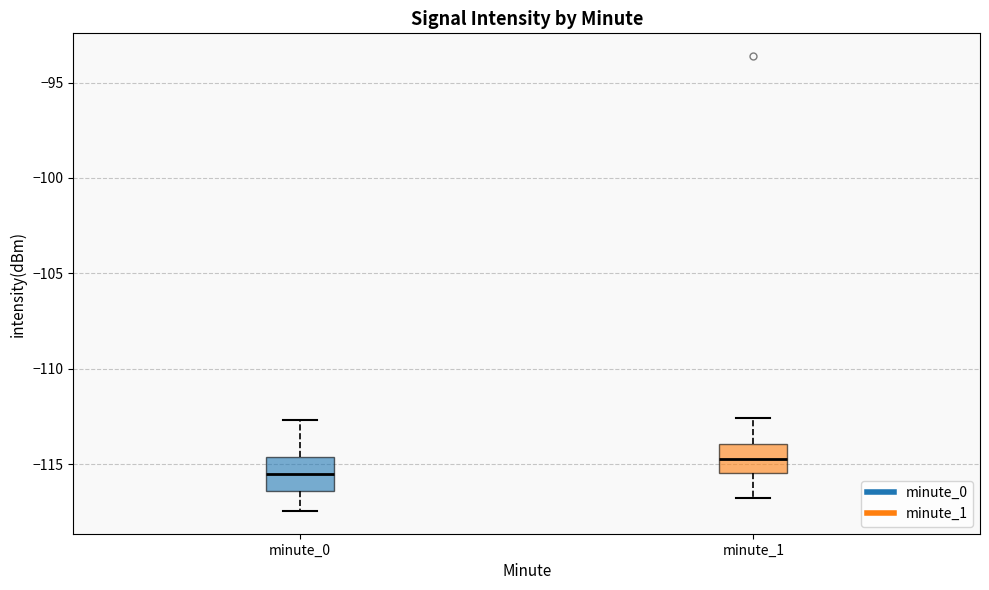

Reading left to right, read every box against the y-axis: the position of its median line, the range the box covers, and the ends of its whiskers. The values are not printed on the chart, so give them approximately, as read against the axis.

minute_0: median -115.5, box -116.5 to -114.5, whiskers -117.5 to -112.5
minute_1: median -114.5, box -115.5 to -114.0, whiskers -117.0 to -112.5